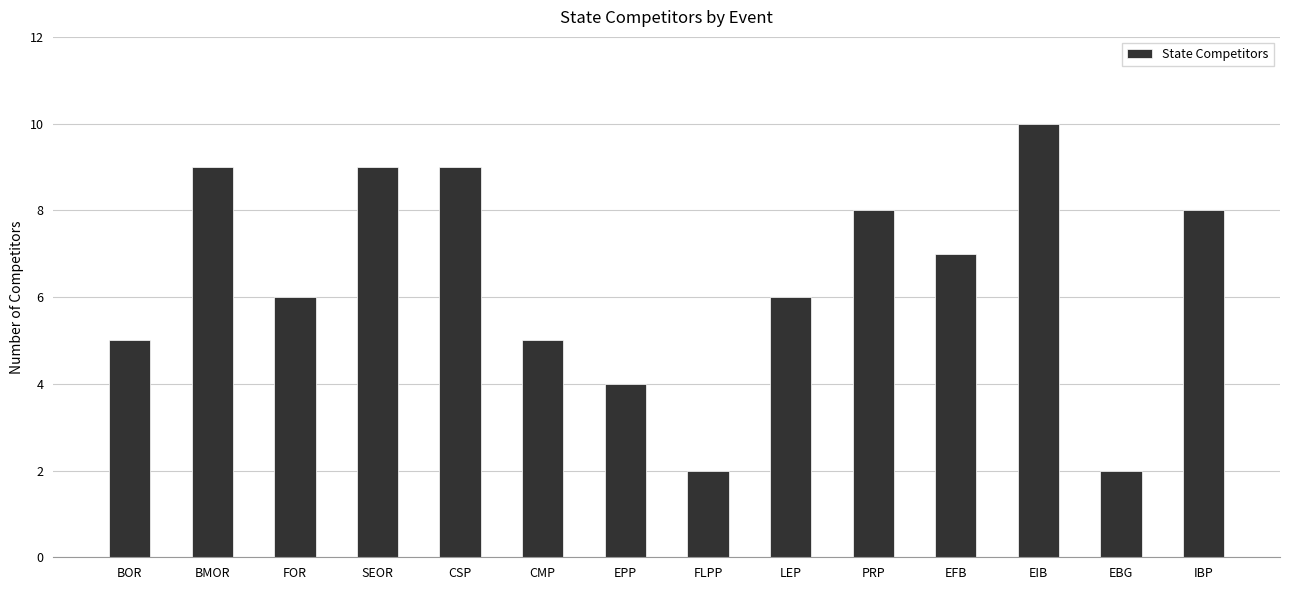

What is the difference between the maximum and minimum values?

8